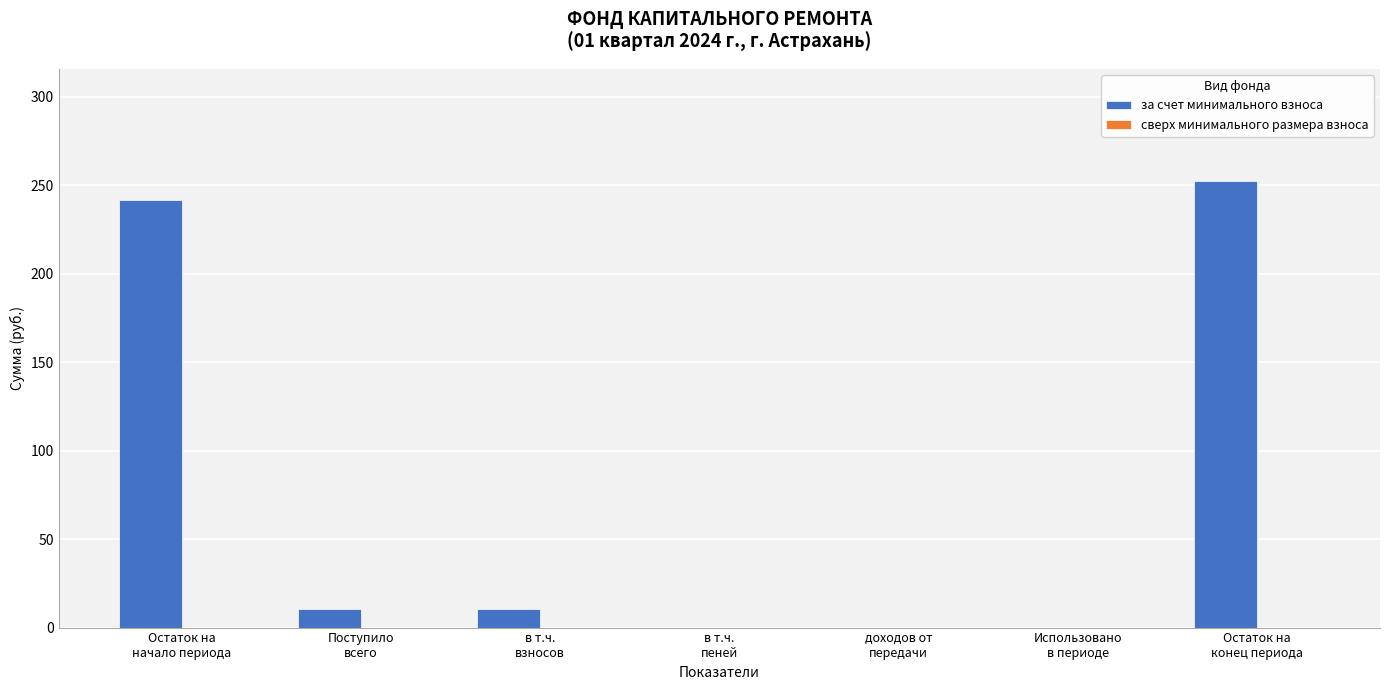

What is the sum of all values?

515.8